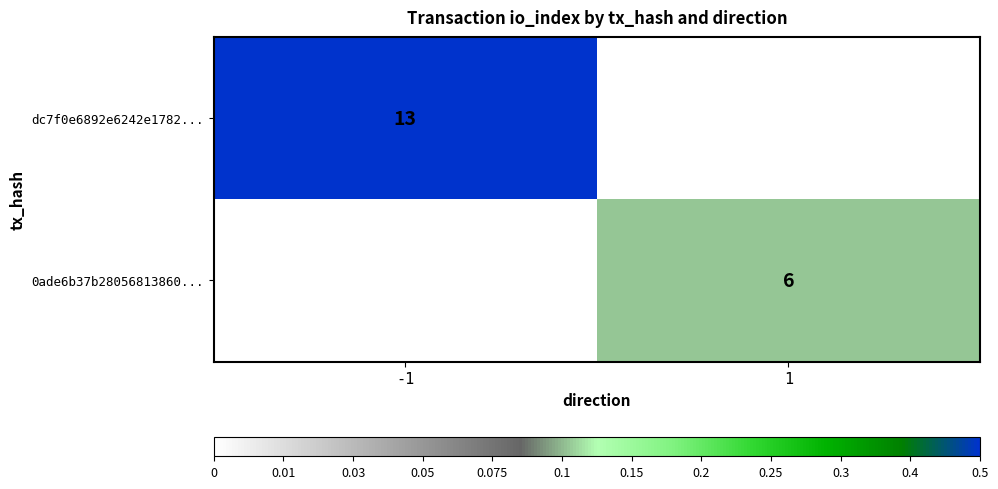

Between 1 and -1, which is larger?

-1